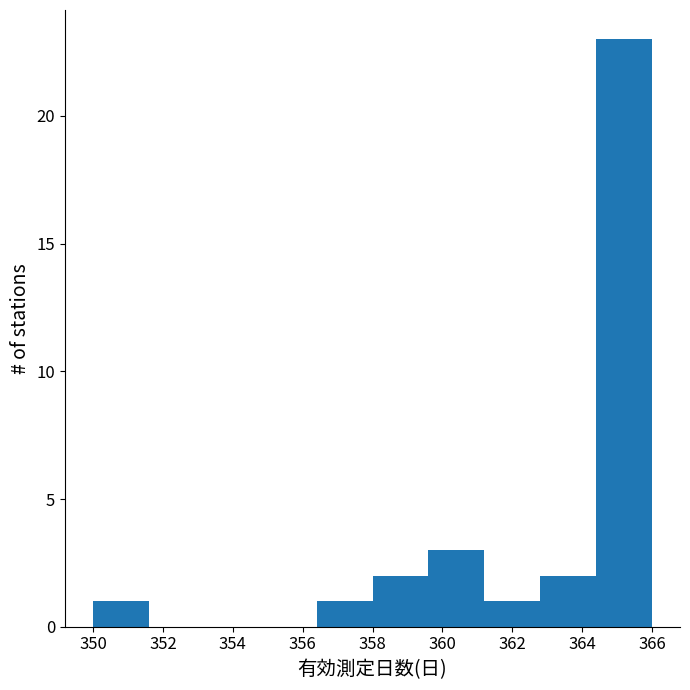

How tall is the bar that spans 350.0 to 351.6 on the x-axis? The values are not printed on the chart, so give them approximately, as read against the axis.

1